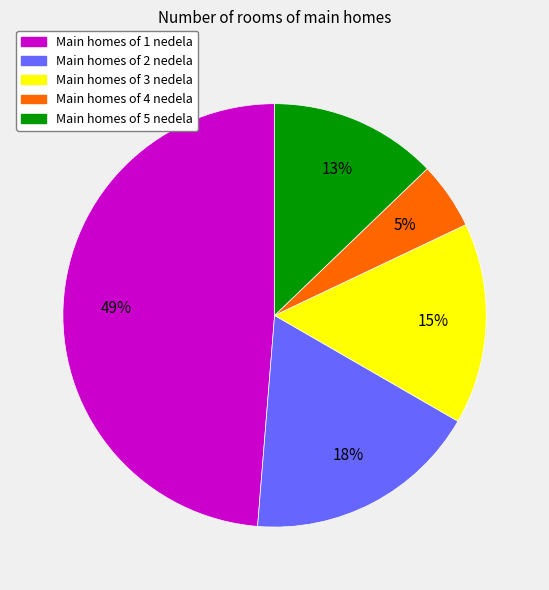

Is there a majority slice in this chart?

No